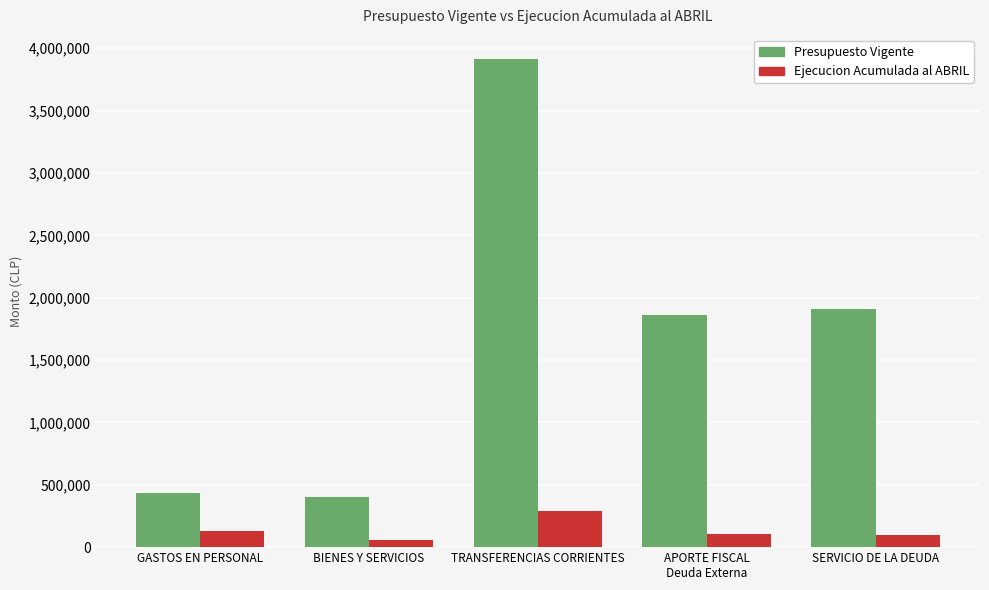

What is the sum of all Presupuesto Vigente values?

8516347